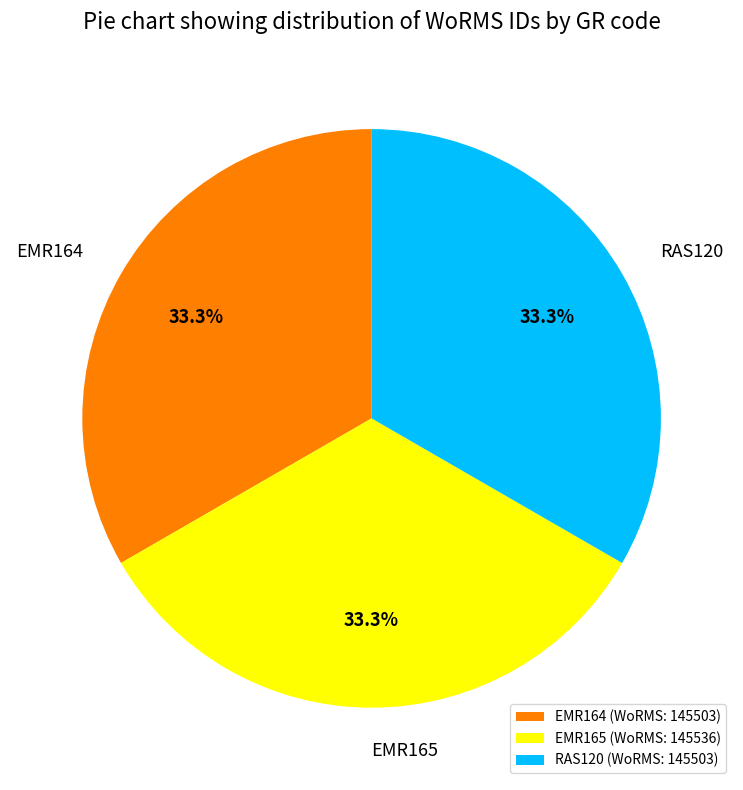

Does any single category account for the majority?

No